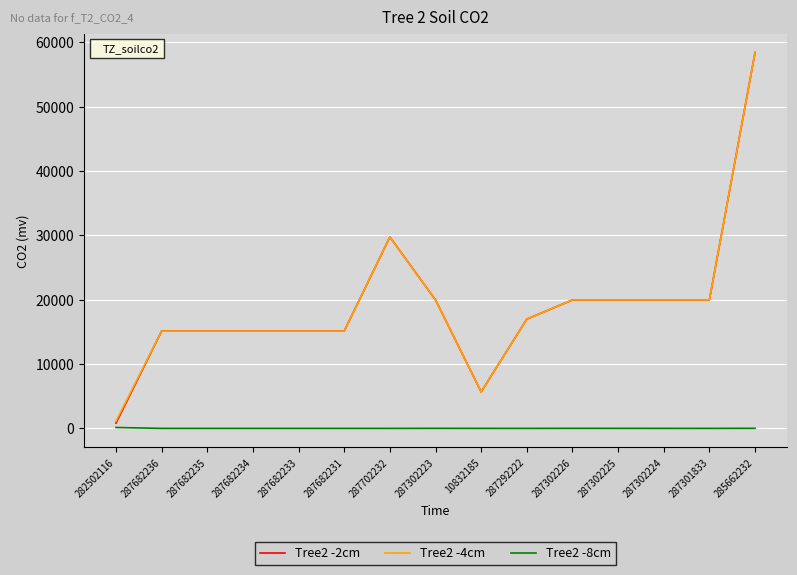

True or false: Tree2 -8cm and Tree2 -2cm cross at least once.

False